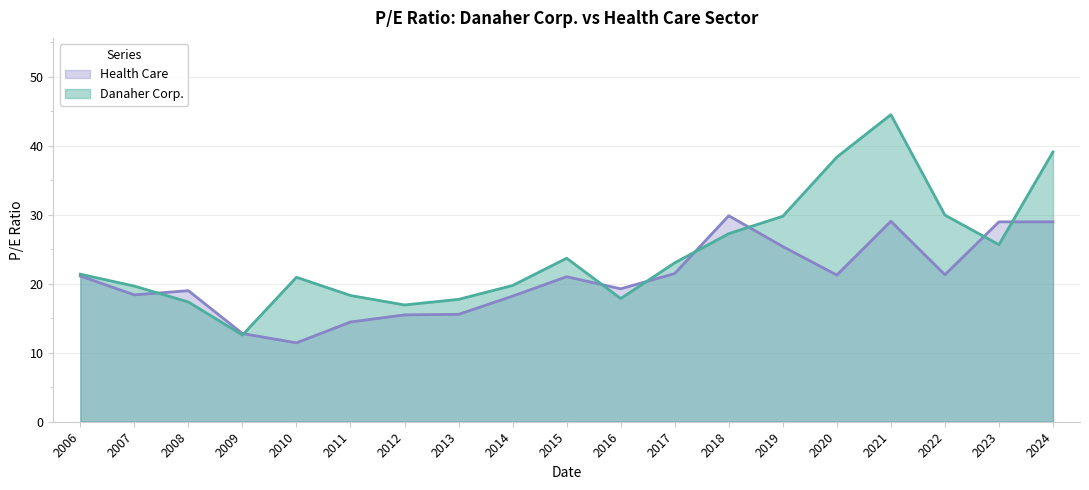

At how many categories does at least one series exceed 31?

3